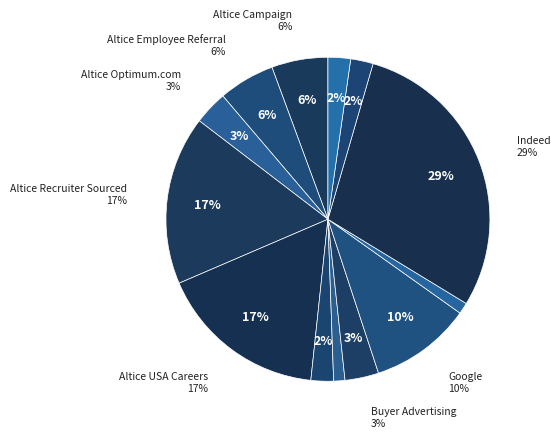

The Altice Recruiter Sourced slice represents 29% of the pie. True or false?

False